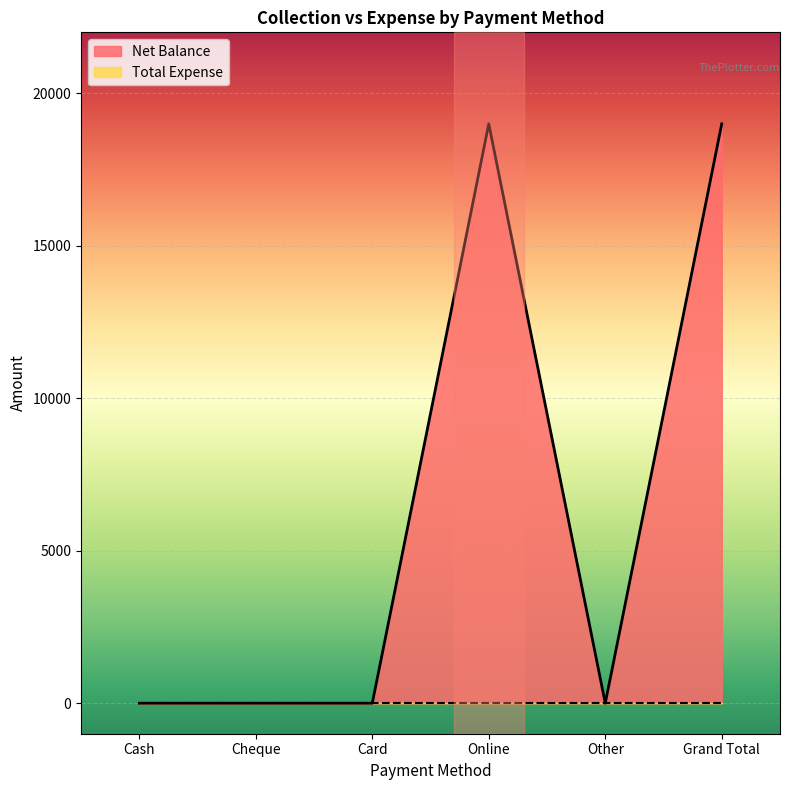

What is the value of the 4th point from the left?

19000